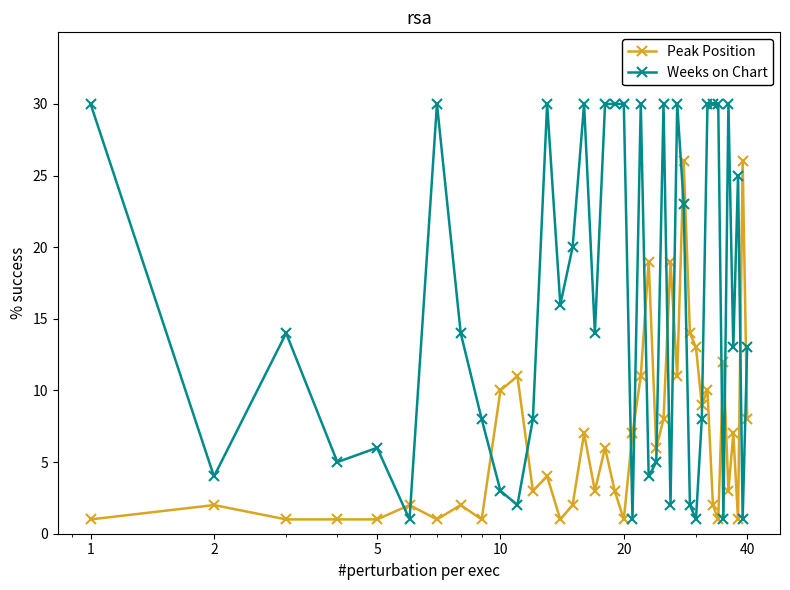

Which series ends up on top after the final intersection of Peak Position and Weeks on Chart?

Weeks on Chart